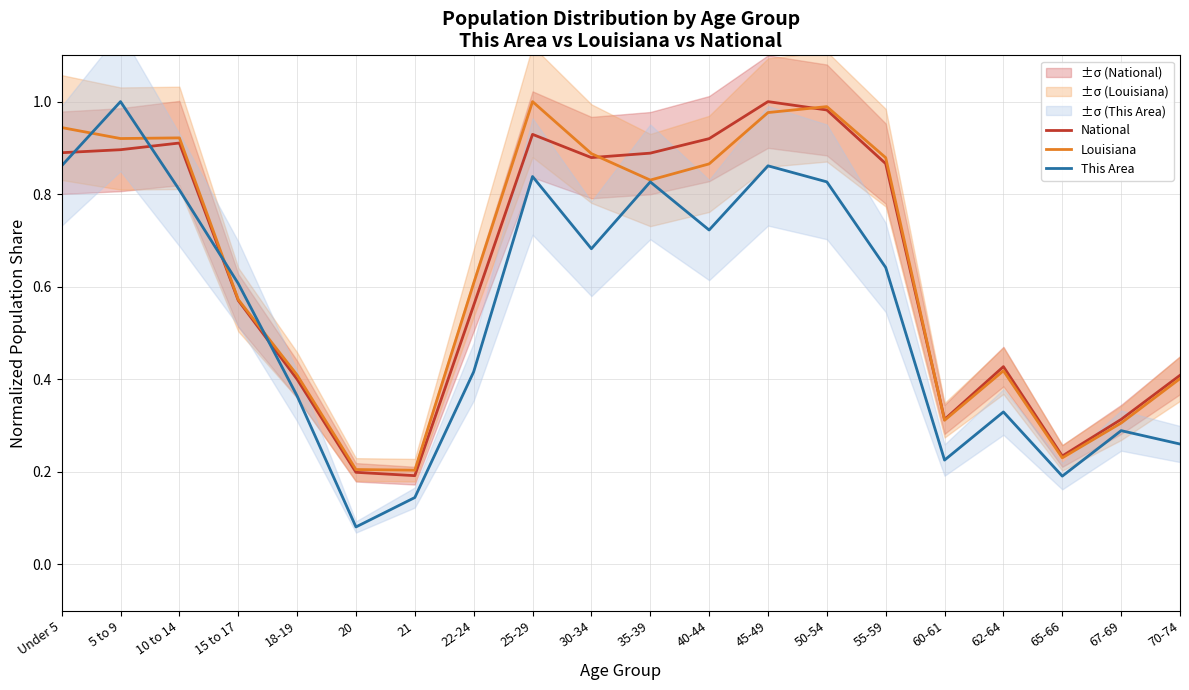

What is the maximum value shown in the chart?

1.0